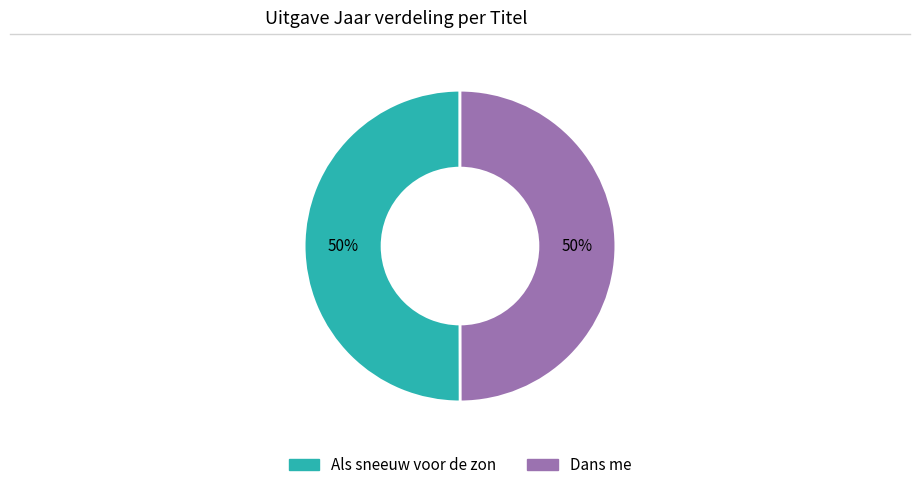

Approximately how many times larger is the value at Als sneeuw voor de zon compared to Dans me?

1.0